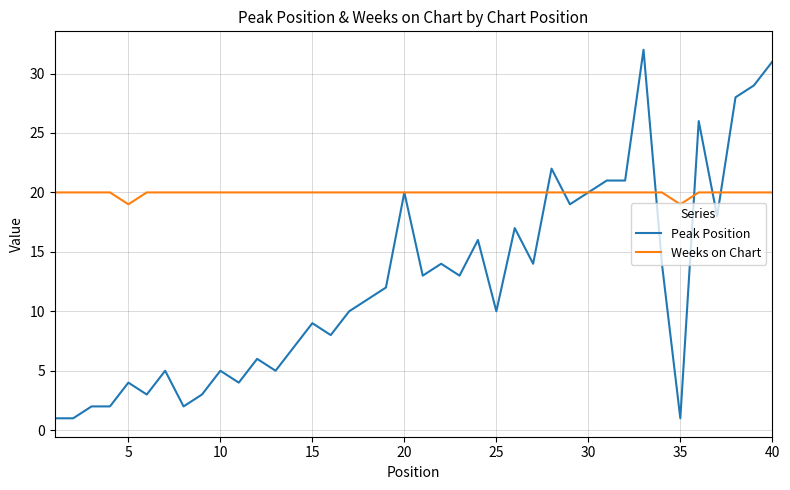

Which series has the largest total across all categories?

Weeks on Chart